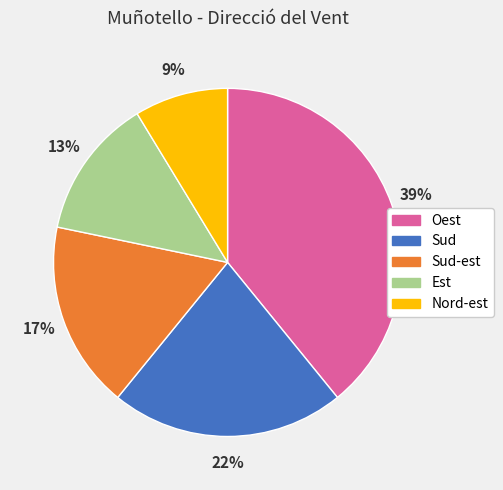

To the nearest percent, what is the difference between the Sud and Nord-est slice percentages?

13%